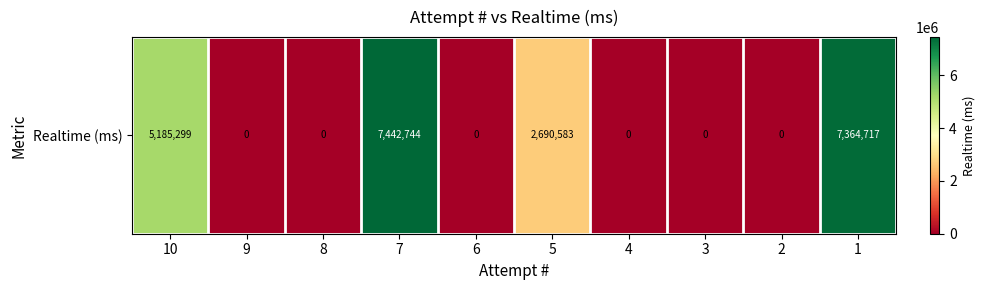

At which label is the value closest to 3721372?

5